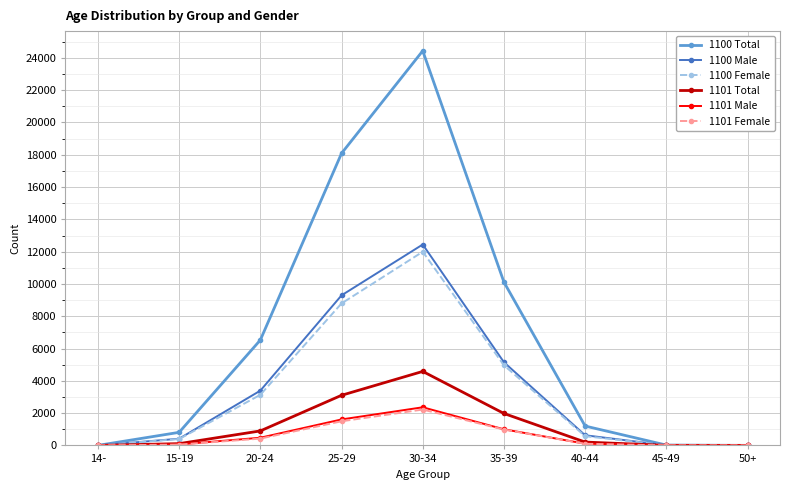

What is the label of the 7th point from the left?

40-44